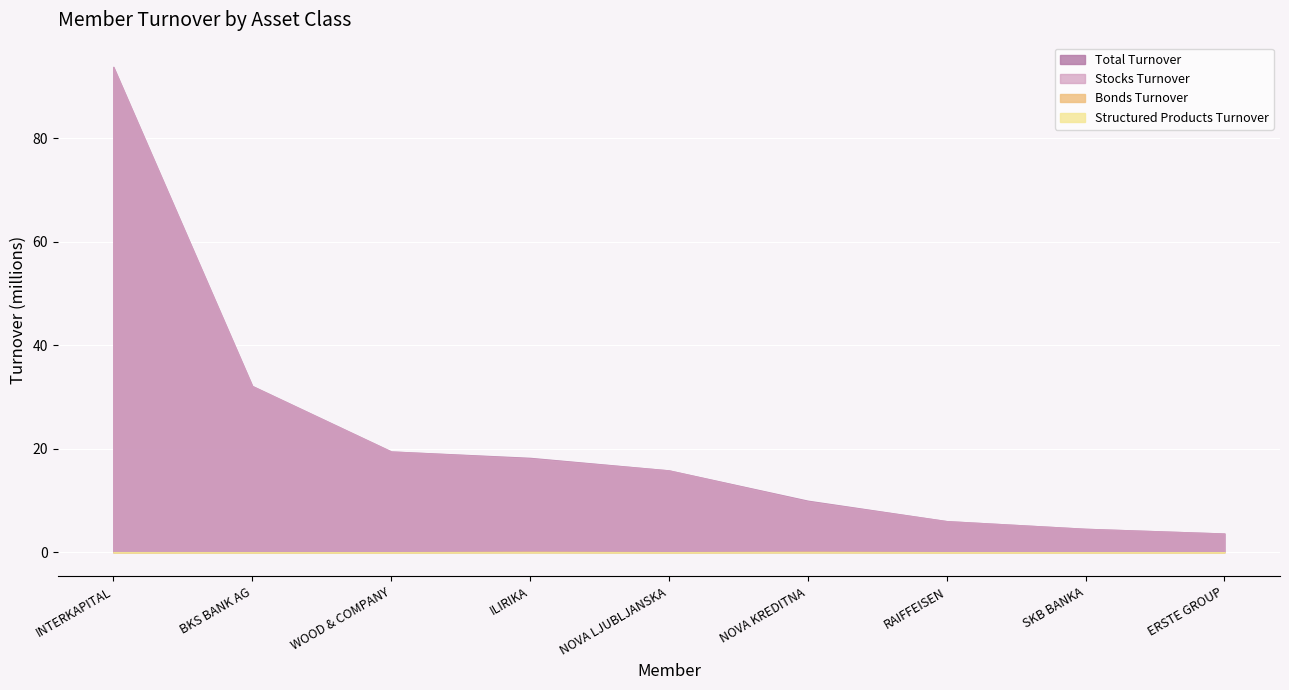

Which series has the largest range (max minus min)?

Total Turnover